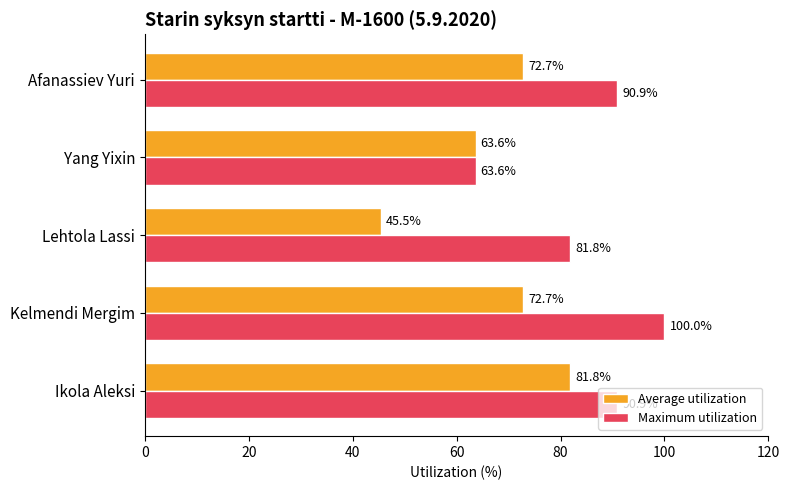

How many series are shown in this chart?

2